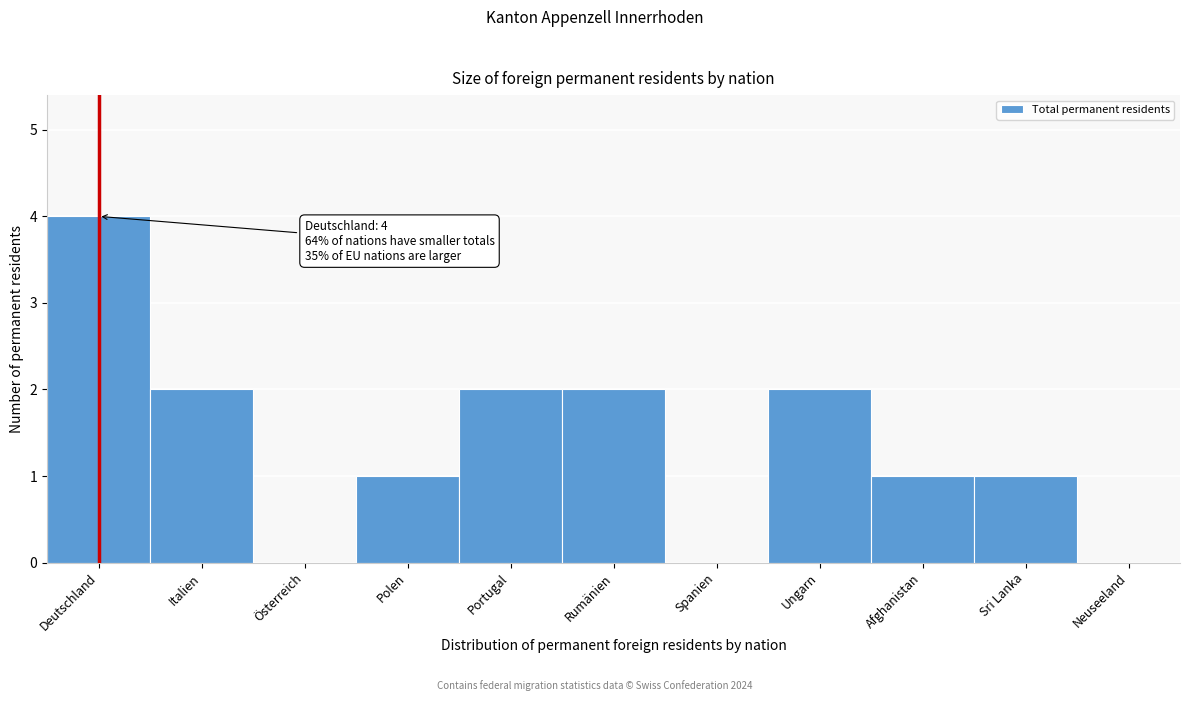

Reading left to right, what are all the values shown in this chart?

Deutschland=4	Italien=2	Österreich=0	Polen=1	Portugal=2	Rumänien=2	Spanien=0	Ungarn=2	Afghanistan=1	Sri Lanka=1	Neuseeland=0